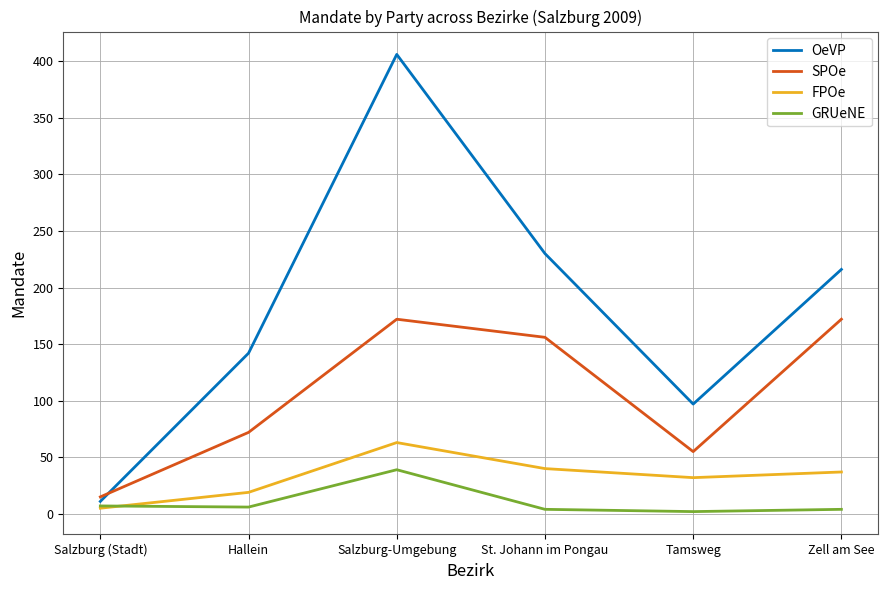

What is the total value across all series at St. Johann im Pongau?

430